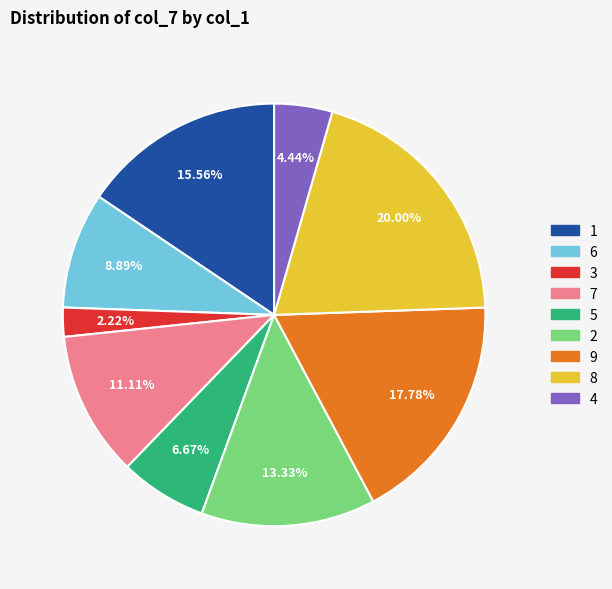

The 3 slice represents 2% of the pie. True or false?

True